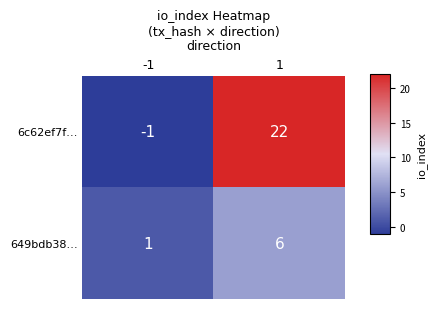

At how many categories does at least one series exceed 7?

1